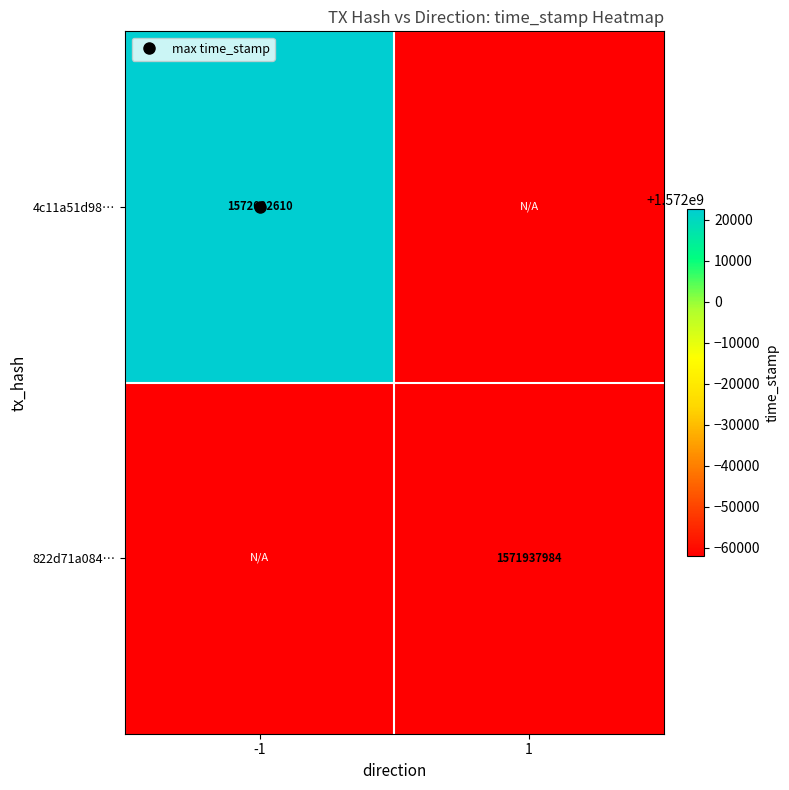

At which label is 4c11a51d98… closest to 1572022610?

-1